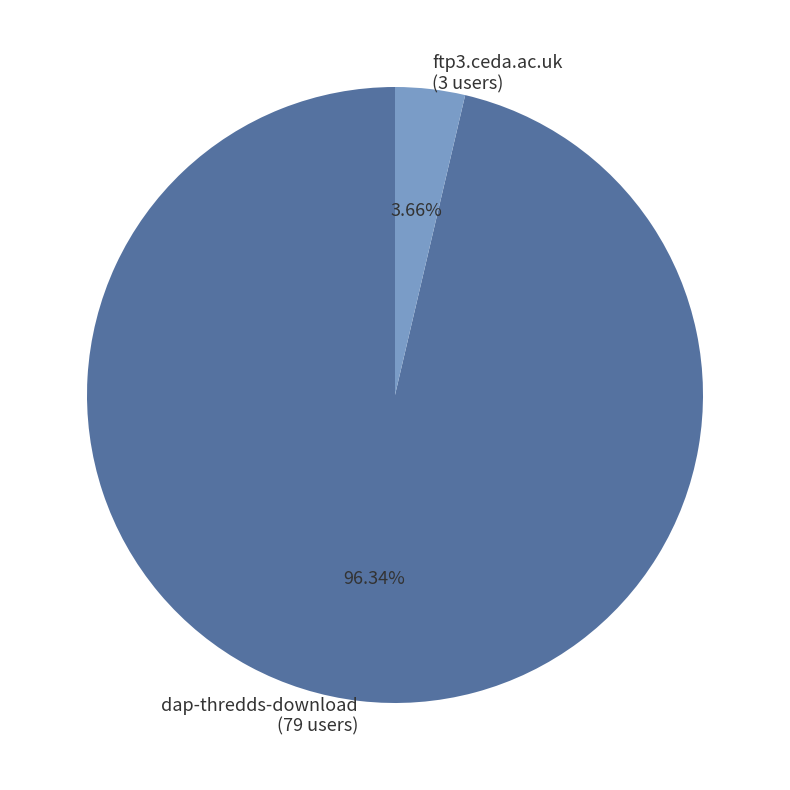

Which slice is the largest?

dap-thredds-download